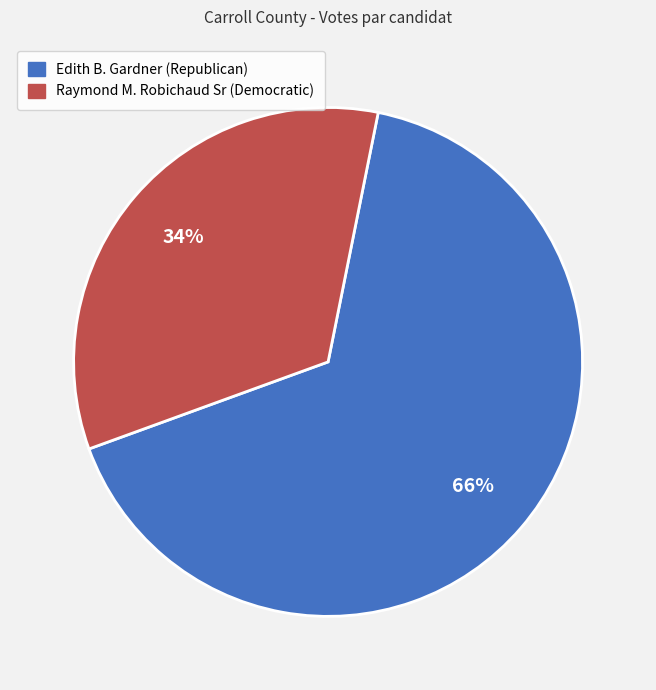

Do Edith B. Gardner (Republican) and Raymond M. Robichaud Sr (Democratic) together represent more than half of the pie?

Yes